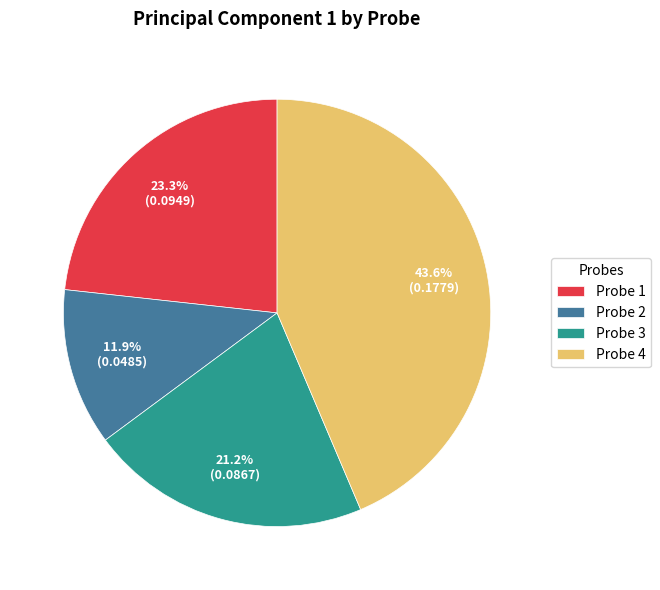

Is there a majority slice in this chart?

No